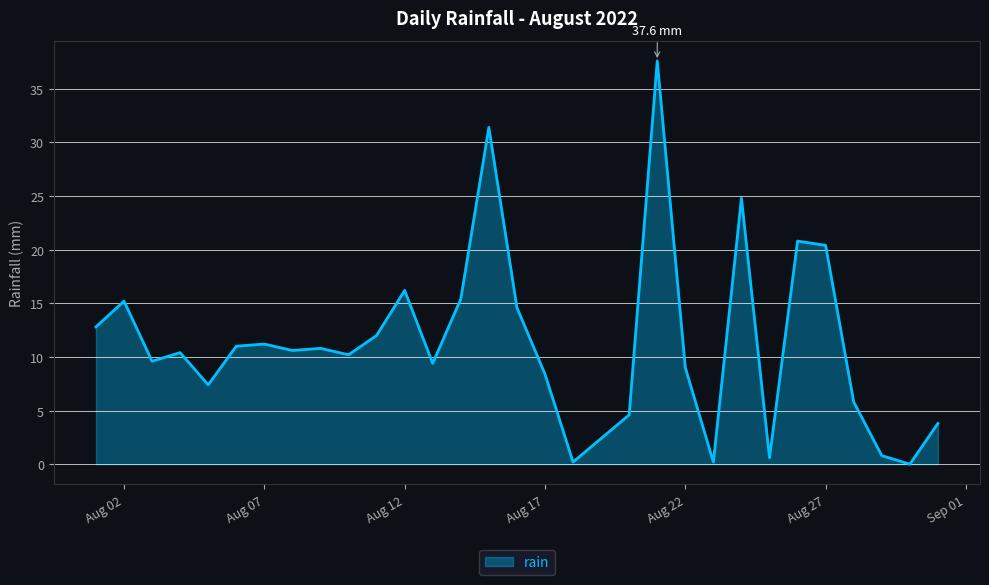

The value at Aug 02 is 20.0. True or false?

False